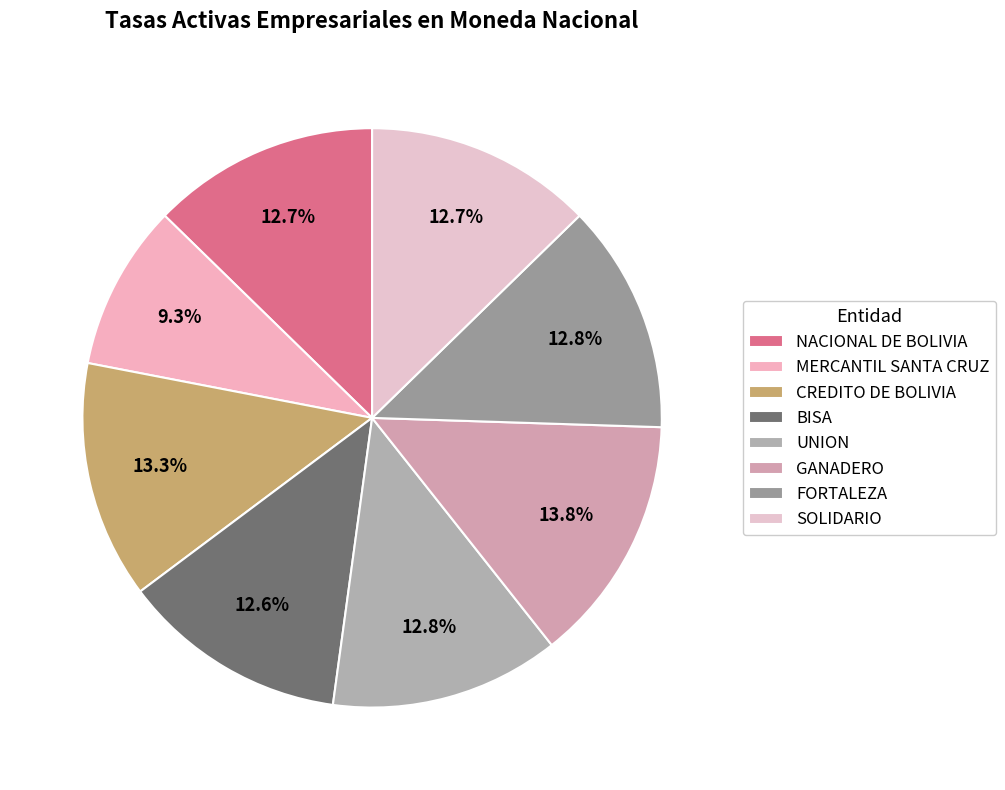

Is it true that BISA is 1% of the pie?

False